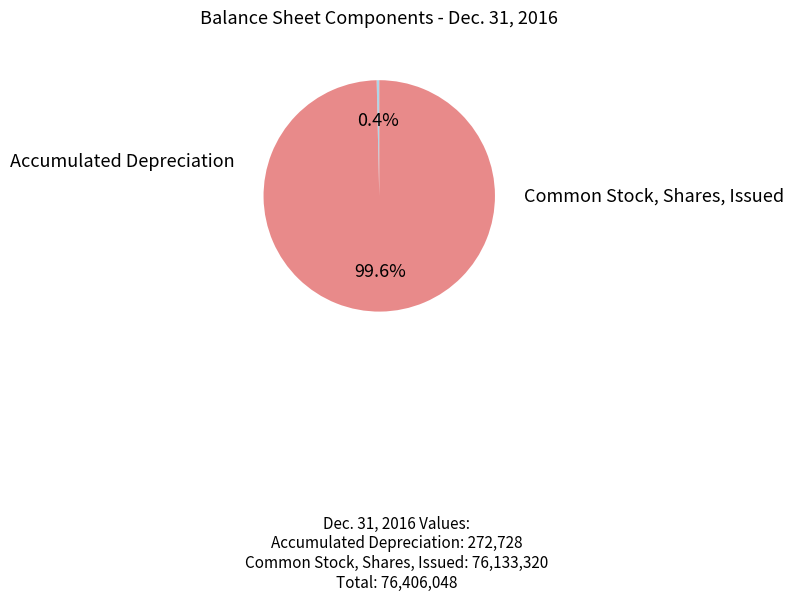

Is there any slice that represents more than half of the pie?

Yes